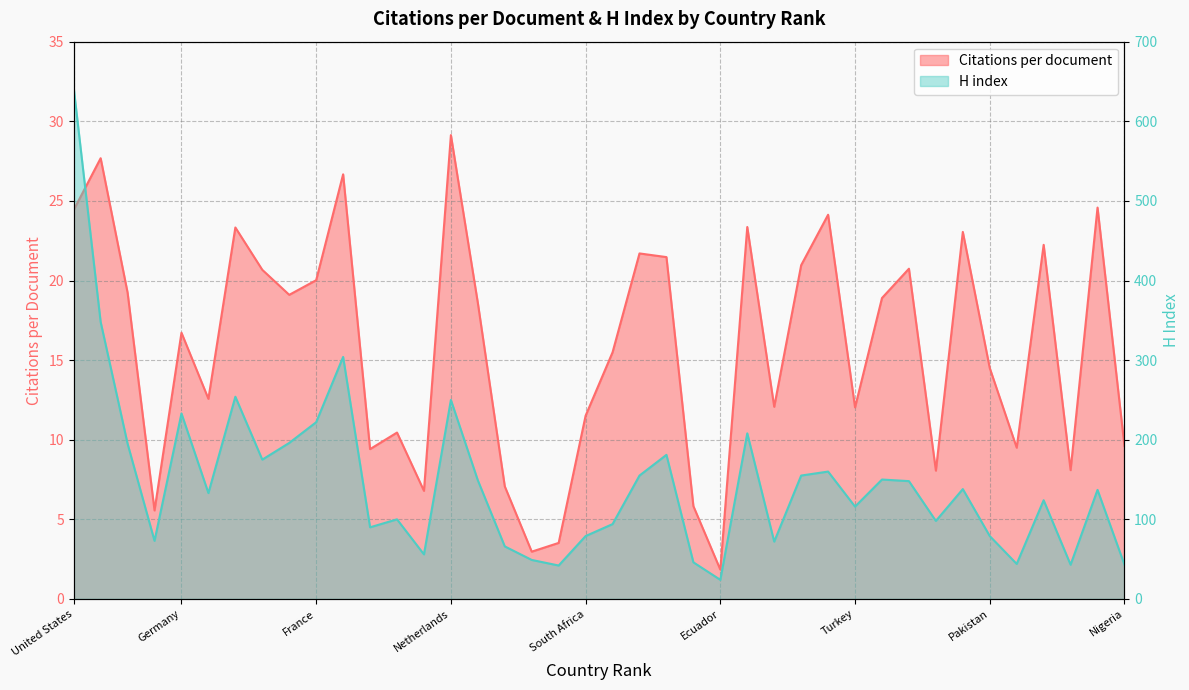

Reading left to right, extract all data points from this chart.

Citations per document: 24.4	27.7	19.2	5.6	16.7	12.6	23.3	20.7	19.1	20.0	26.7	9.4	10.4	6.8	29.1	18.6	7.1	3.0	3.5	11.5	15.5	21.7	21.5	5.8	1.8	23.4	12.1	21.0	24.1	12.0	18.9	20.7	8.1	23.1	14.5	9.5	22.2	8.1	24.6	9.6
H index: 642.0	348.0	195.0	73.0	233.0	133.0	254.0	175.0	196.0	222.0	304.0	90.0	100.0	56.0	250.0	149.0	66.0	49.0	42.0	79.0	94.0	155.0	181.0	46.0	24.0	208.0	72.0	155.0	160.0	116.0	150.0	148.0	98.0	138.0	79.0	44.0	124.0	43.0	137.0	43.0